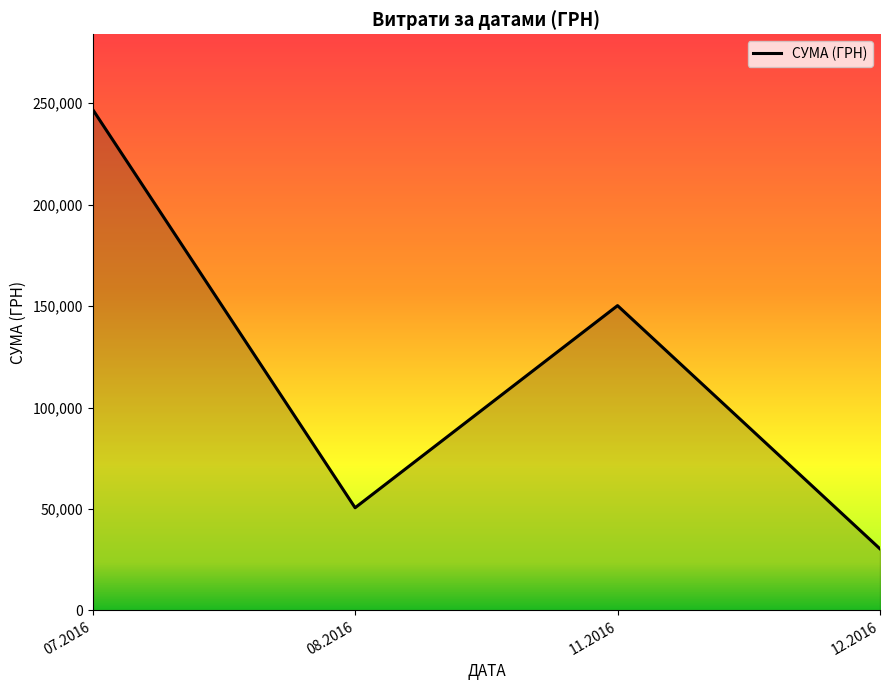

What is the average value?

119516.5